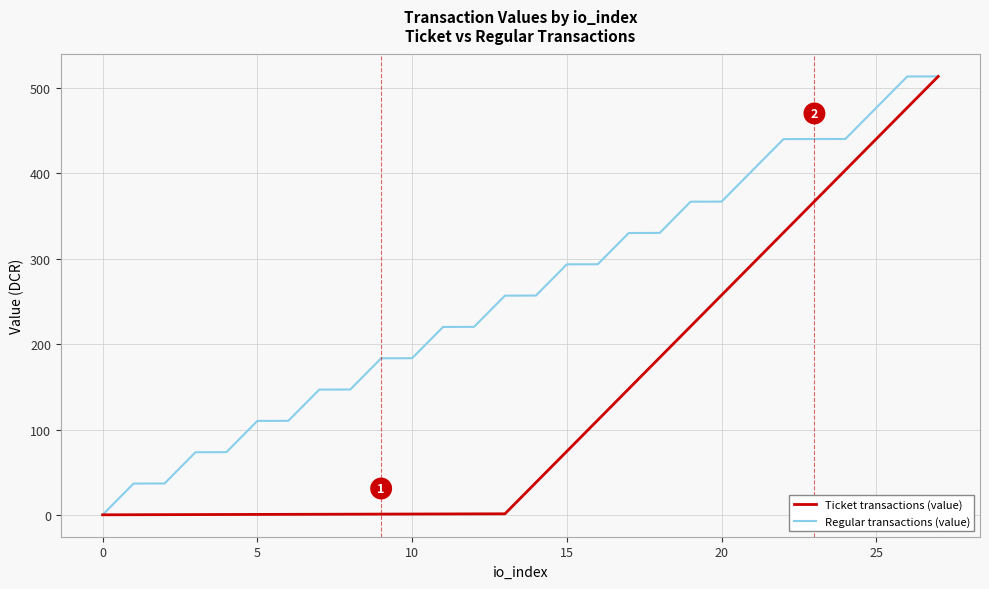

What is the maximum value for Regular transactions (value)?

513.7